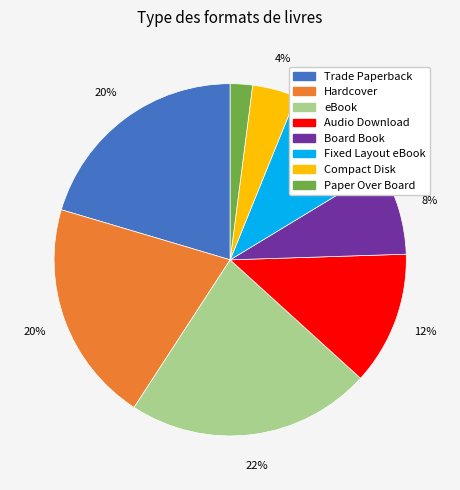

Is the sum of Audio Download and eBook greater than half?

No